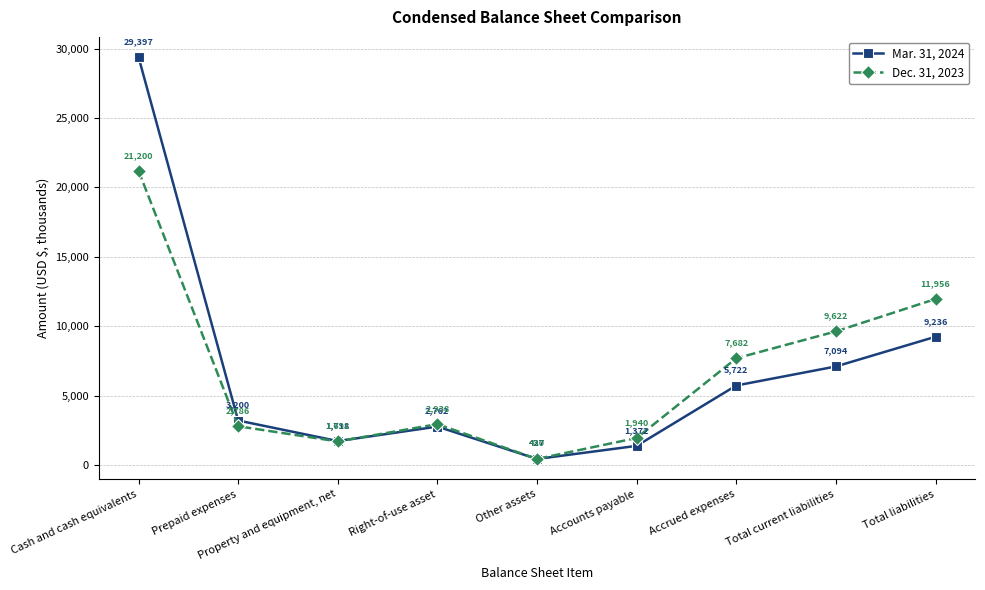

Which series ends up on top after the final intersection of Mar. 31, 2024 and Dec. 31, 2023?

Dec. 31, 2023